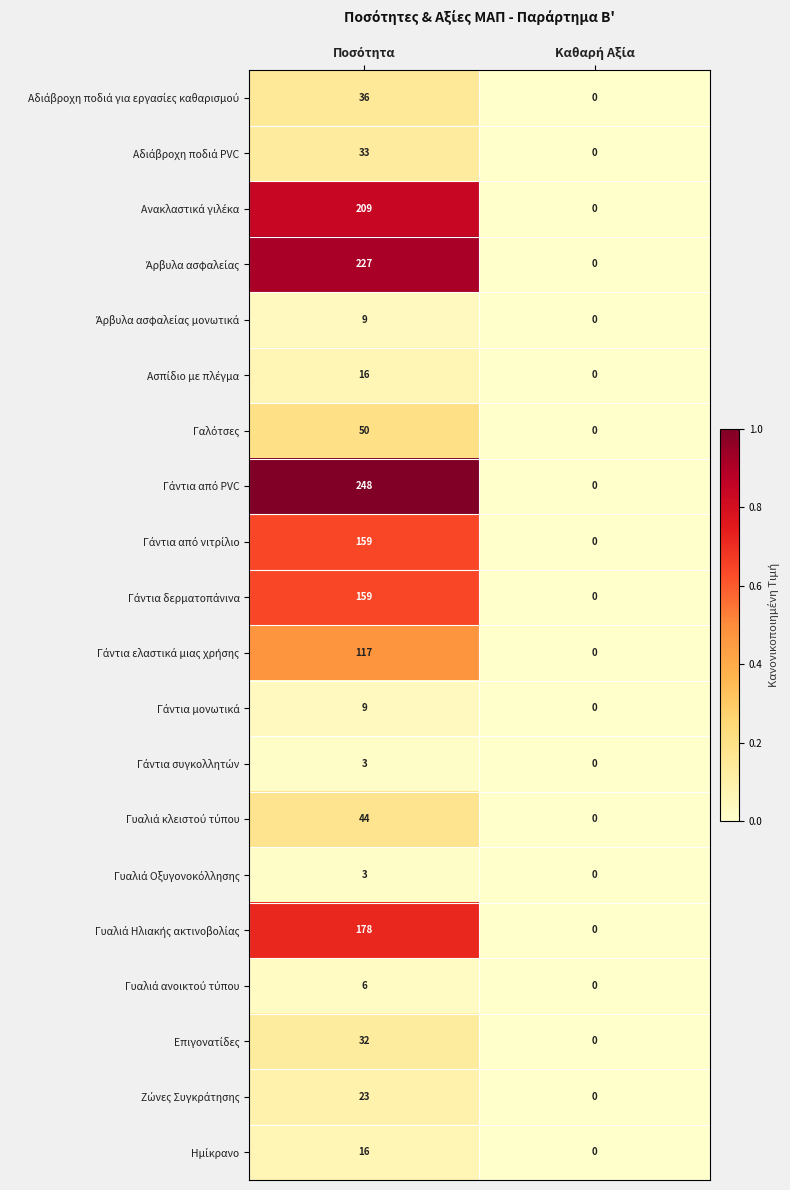

Which category has the lowest value across all series?

Καθαρή Αξία